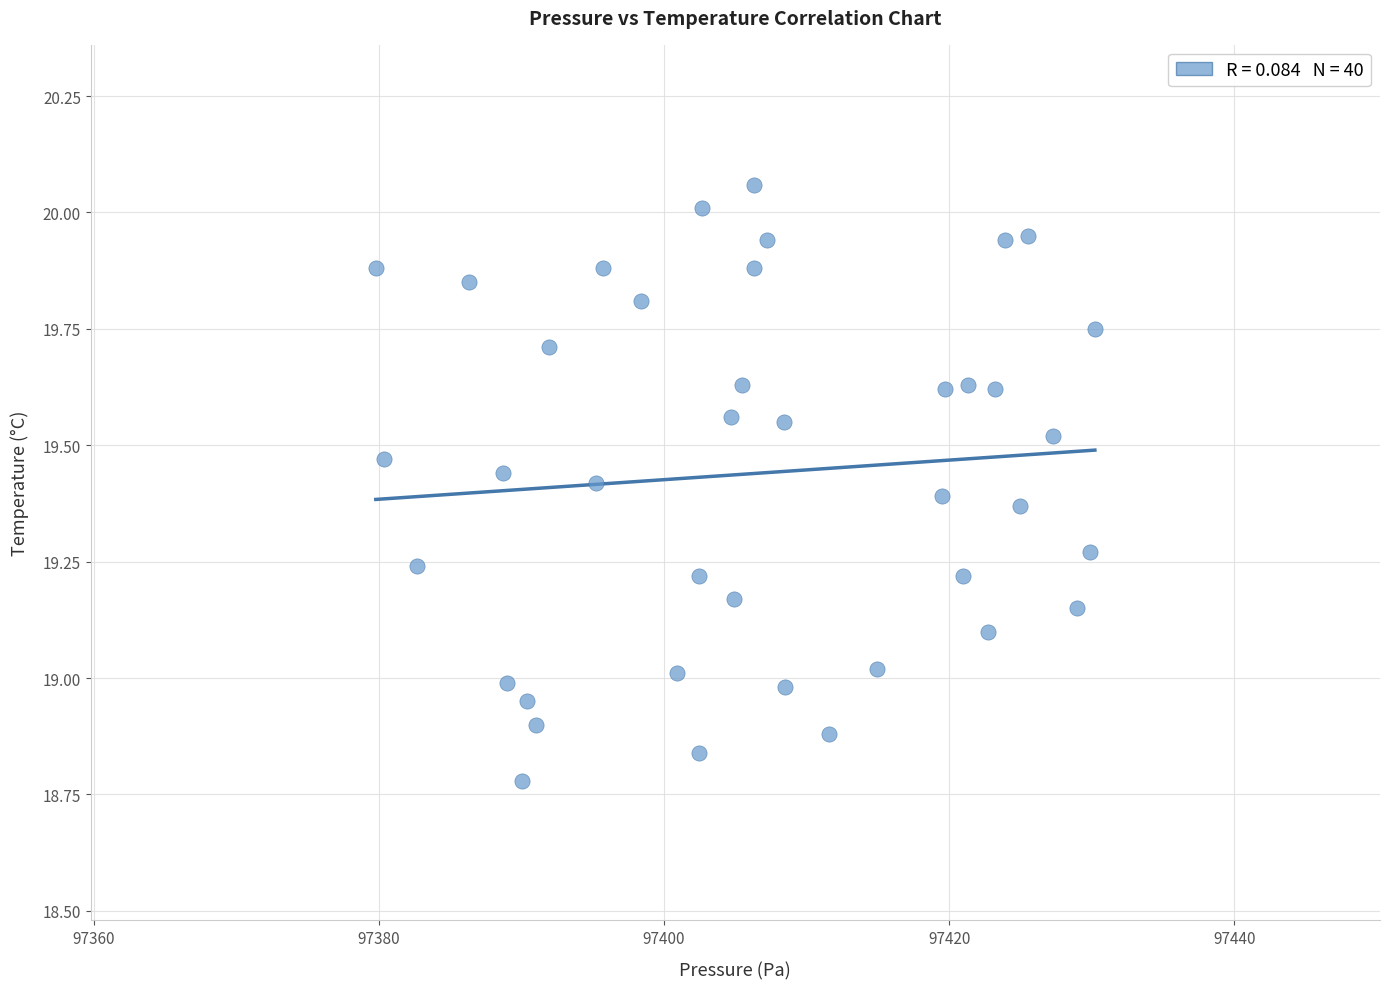

What is the range of Y values (max minus min)?

1.3